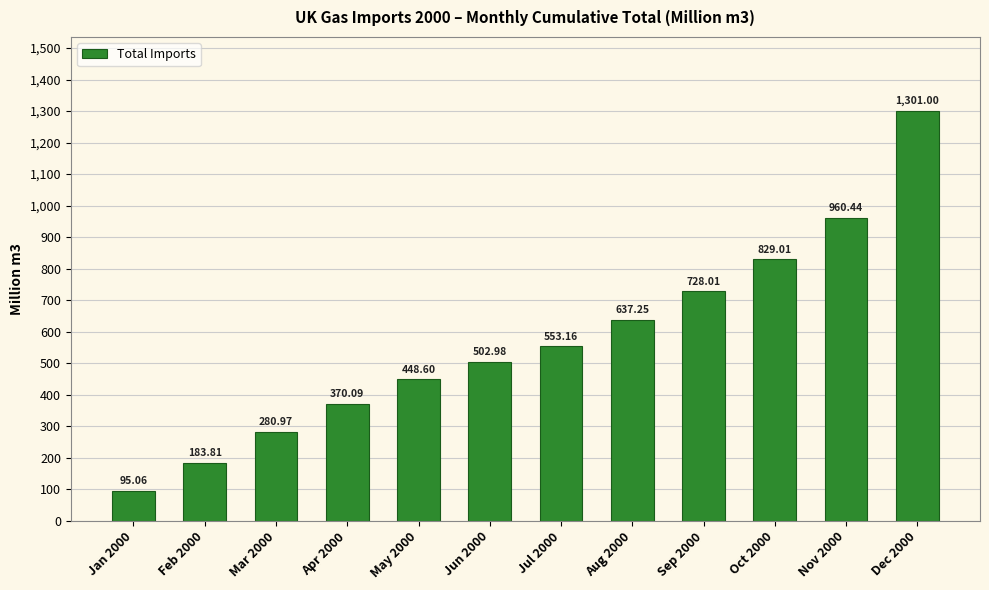

Which category has the highest value across all series?

Dec 2000